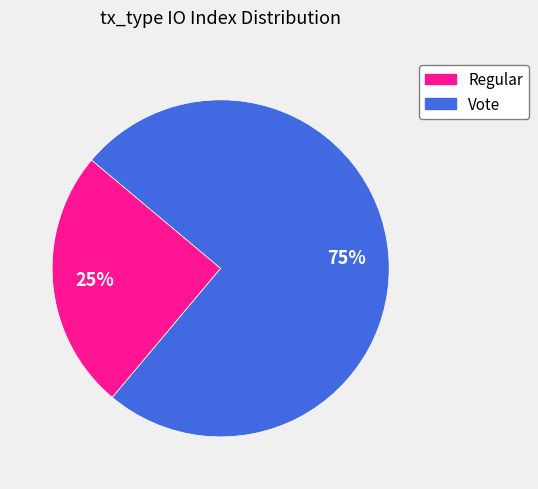

Count the number of slices in the pie.

2